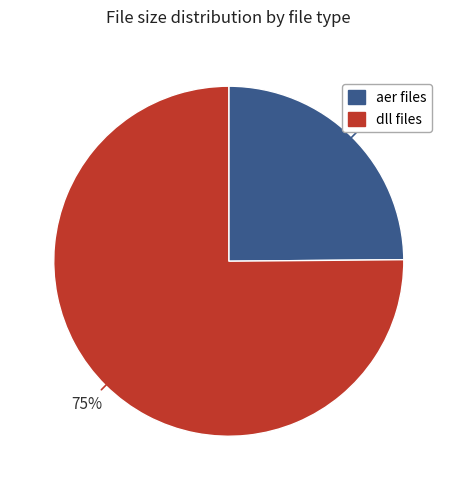

To the nearest percent, what is the difference between the largest and smallest slice percentages?

50%